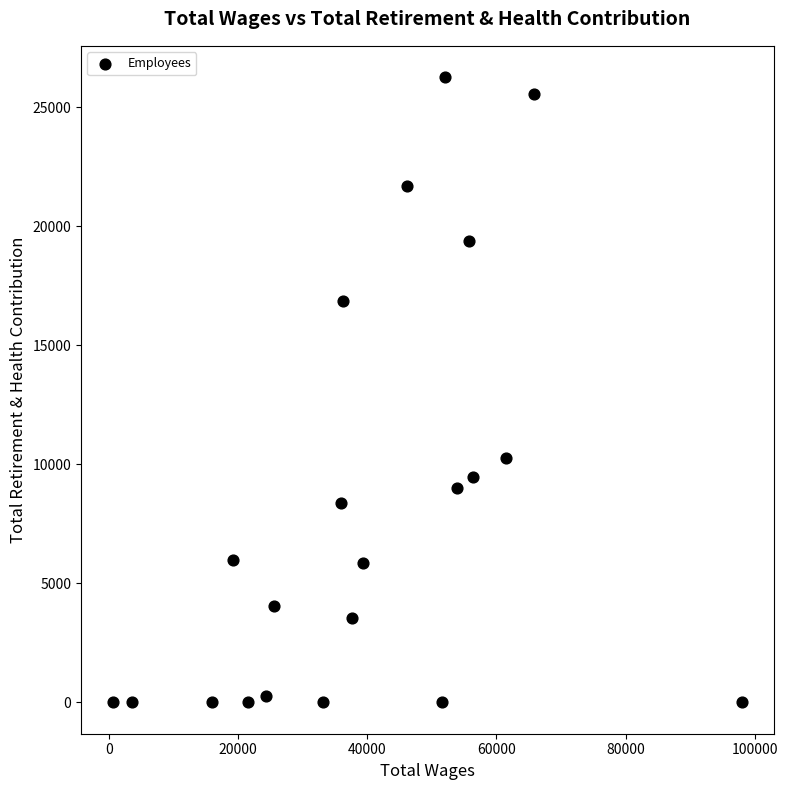

What Y value in the scatter plot is closest to 13130?

10262